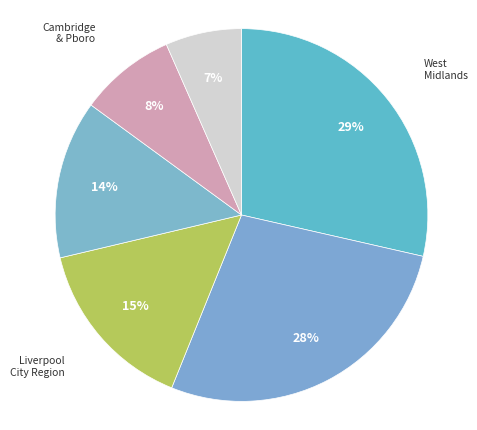

Which category has the smallest portion of the pie?

North East